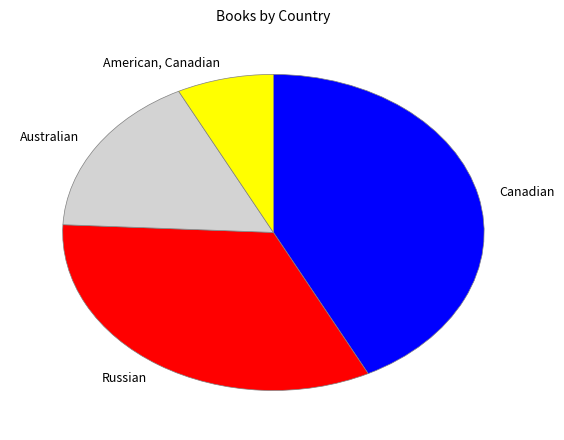

Between Australian and Canadian, which is larger?

Canadian